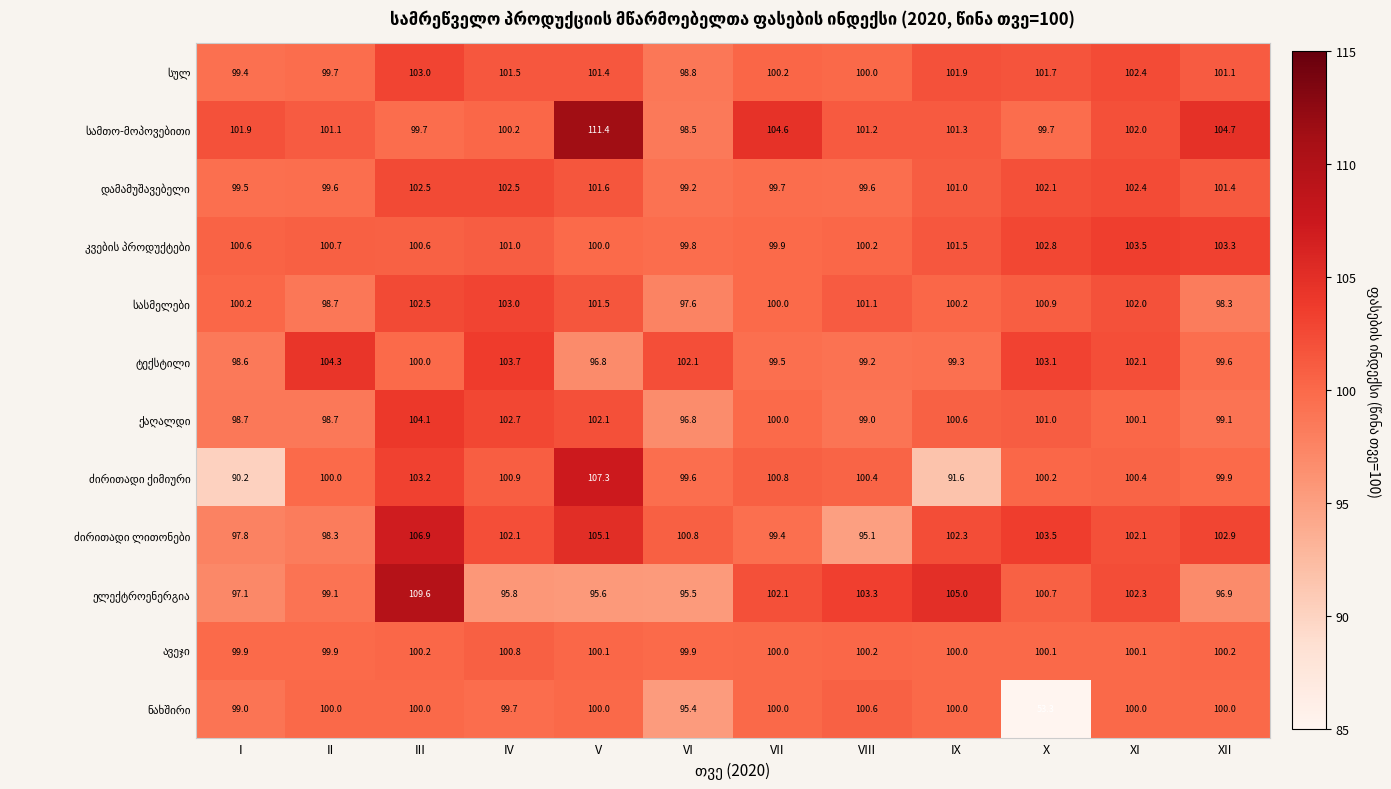

At how many categories does at least one series exceed 90?

12